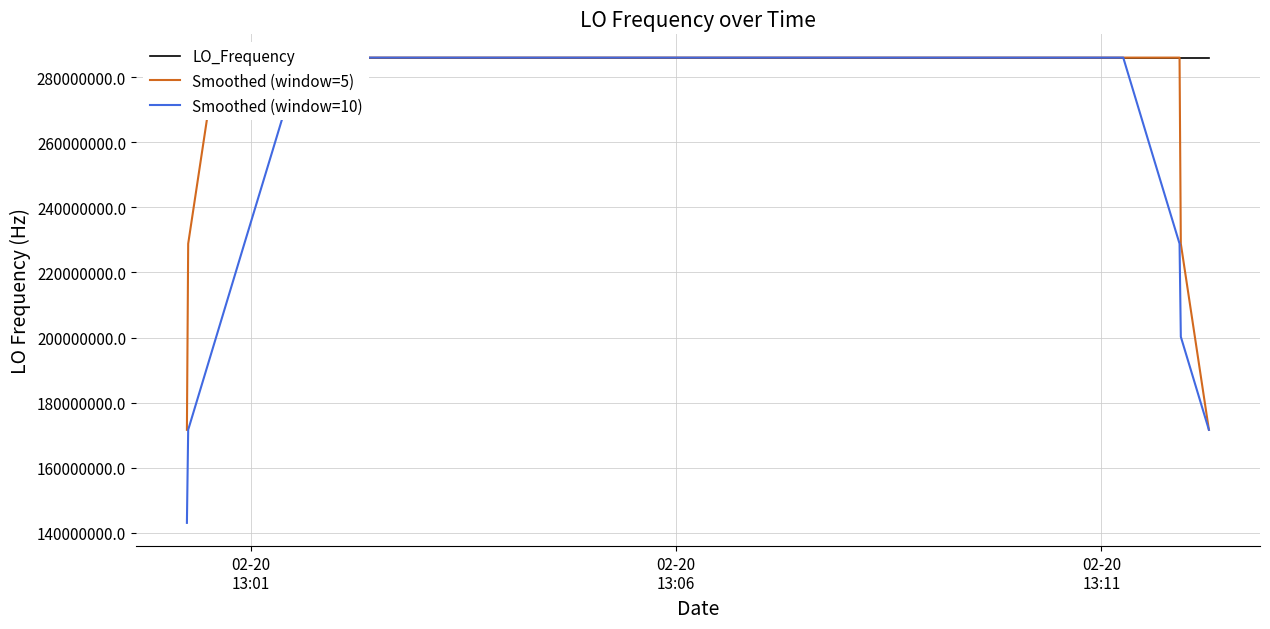

What is the highest value of the Smoothed (window=5) series?

286047001.5